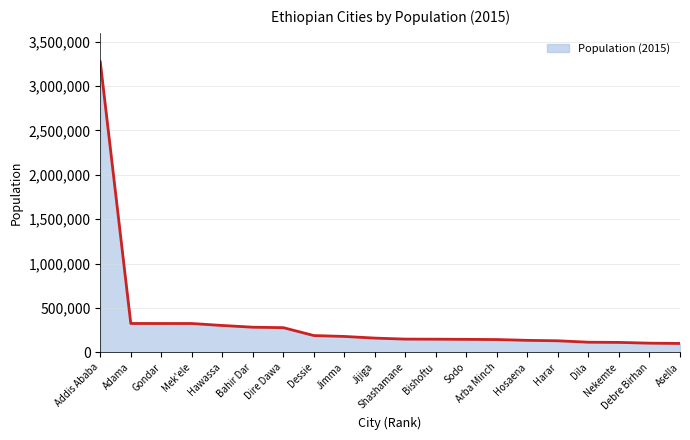

What is the difference between the second highest and minimum values?

225041